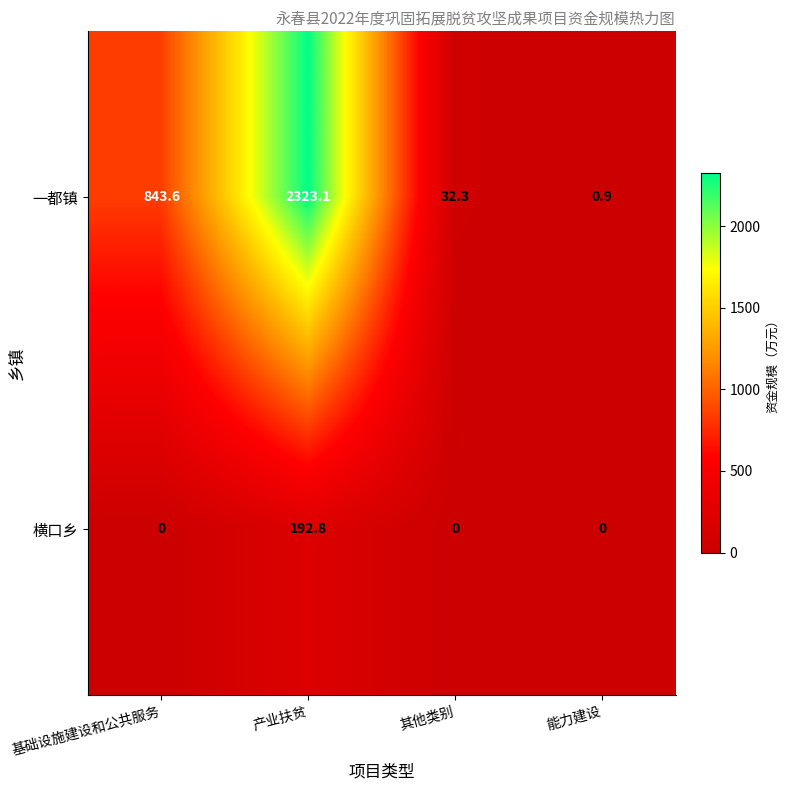

Between 基础设施建设和公共服务 and 其他类别, which series saw the biggest shift?

一都镇